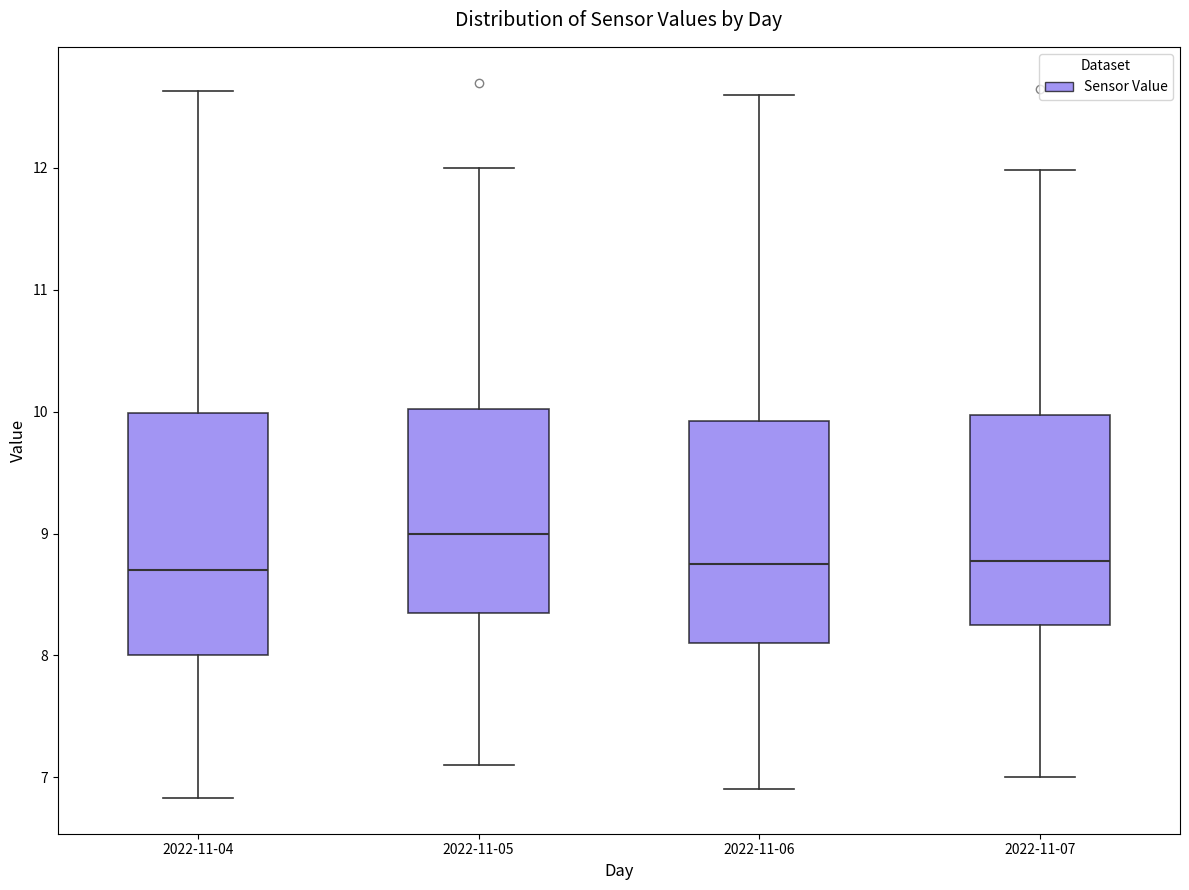

Reading left to right, transcribe this box plot: for each box, give where its median line is, the range the box spans, and where its two whiskers end, as read against the y-axis. The values are not printed on the chart, so give them approximately, as read against the axis.

2022-11-04: median 8.7, box 8.0 to 10.0, whiskers 6.8 to 12.6
2022-11-05: median 9.0, box 8.4 to 10.0, whiskers 7.1 to 12.0
2022-11-06: median 8.8, box 8.1 to 9.9, whiskers 6.9 to 12.6
2022-11-07: median 8.8, box 8.3 to 10.0, whiskers 7.0 to 12.0